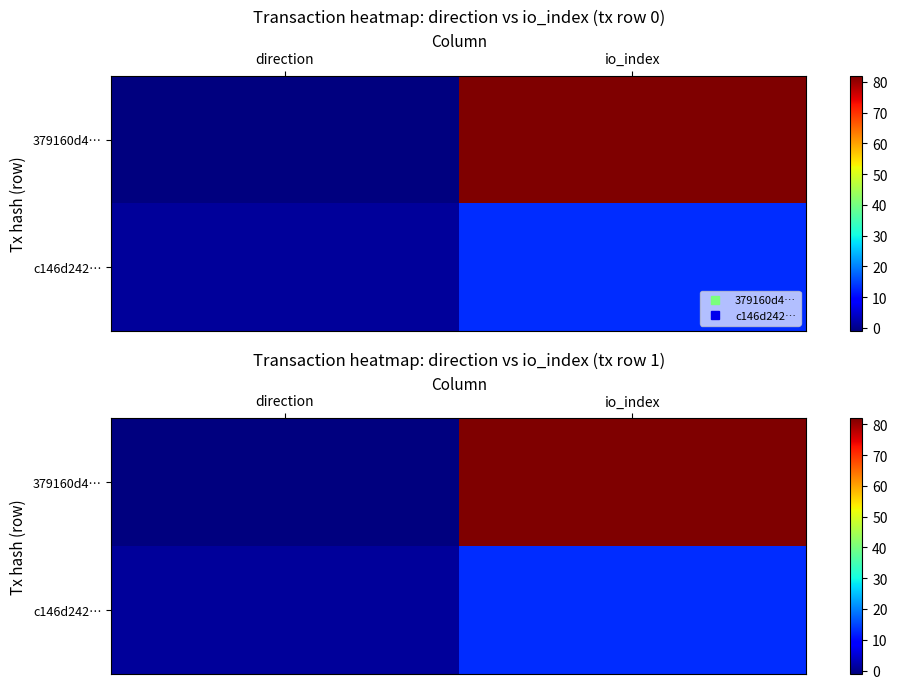

How many c146d242… values are between 1 and 13?

2